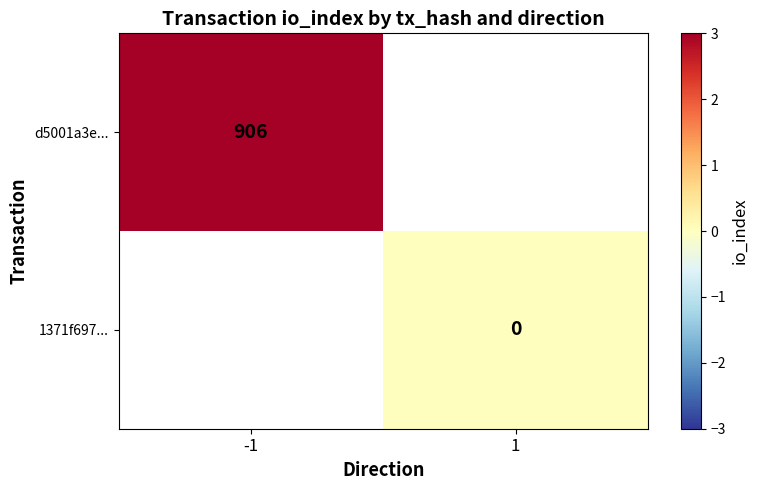

How many data points does each series have?

2